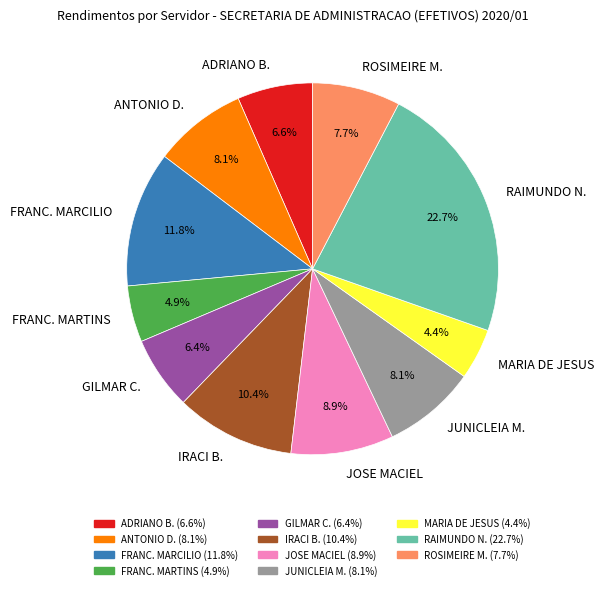

Between IRACI B. and FRANC. MARTINS, which is larger?

IRACI B.